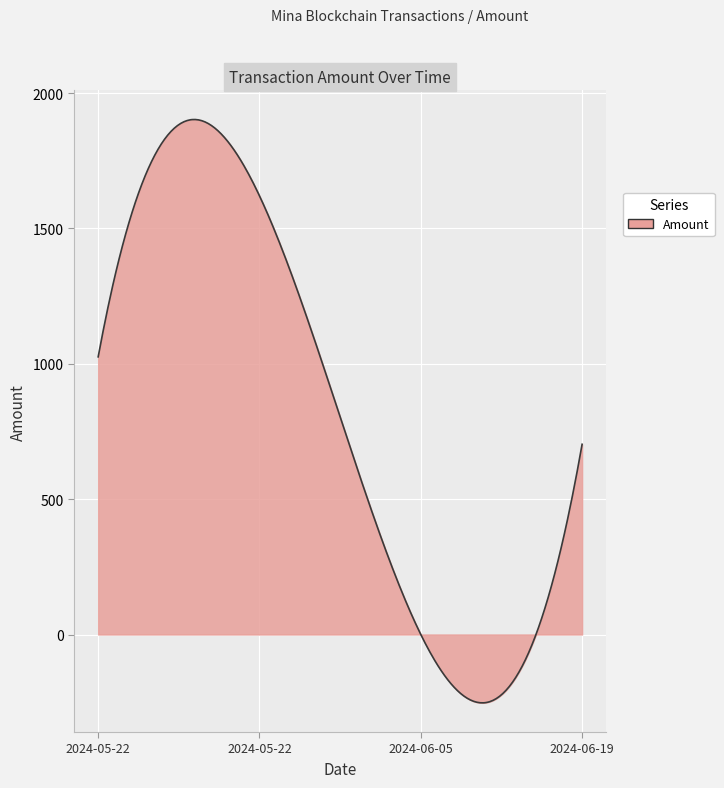

What is the maximum value shown in the chart?

1902.7